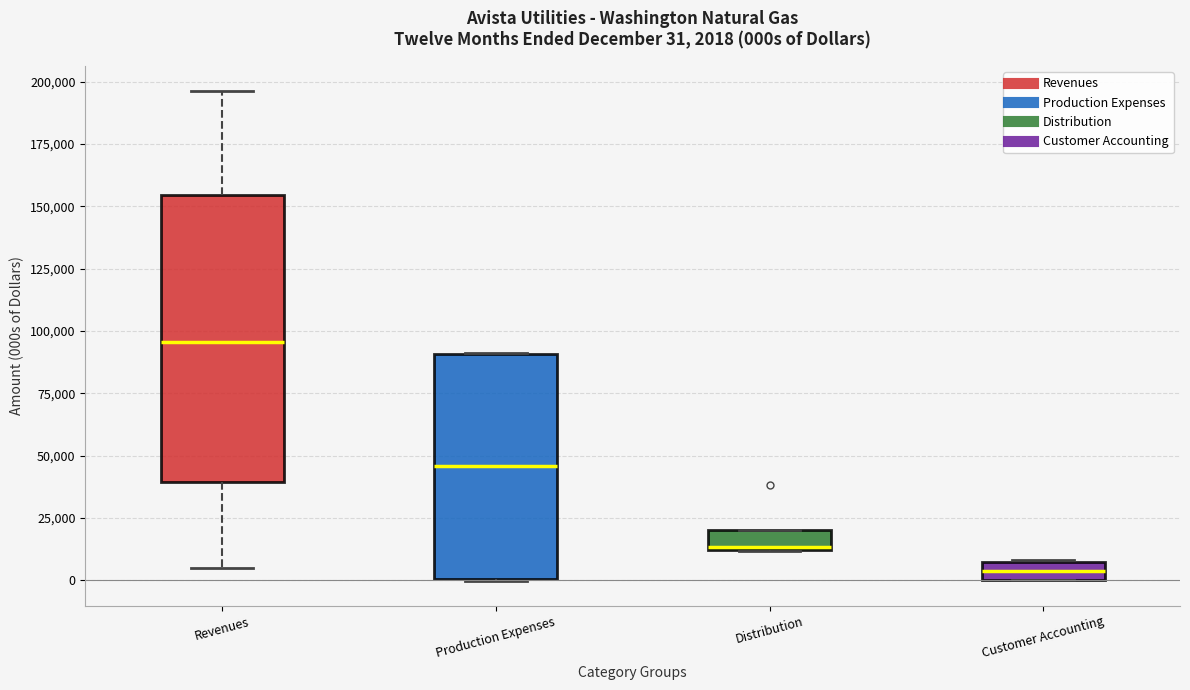

Comparing the boxes themselves (not the whiskers), which one is the tallest?

Revenues